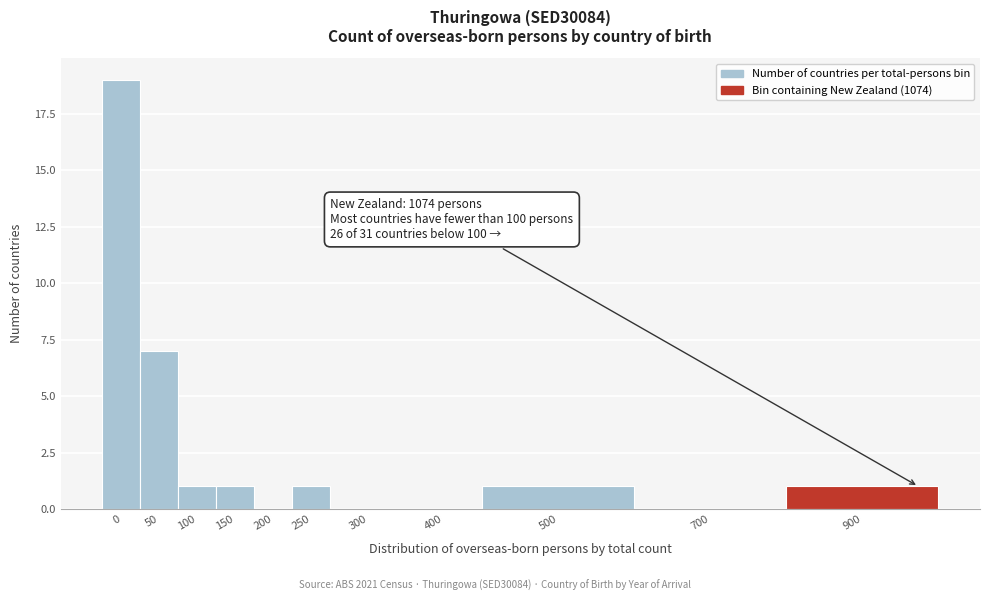

Reading right to left, what are all the values shown in this chart?

900=1	700=0	500=1	400=0	300=0	250=1	200=0	150=1	100=1	50=7	0=19